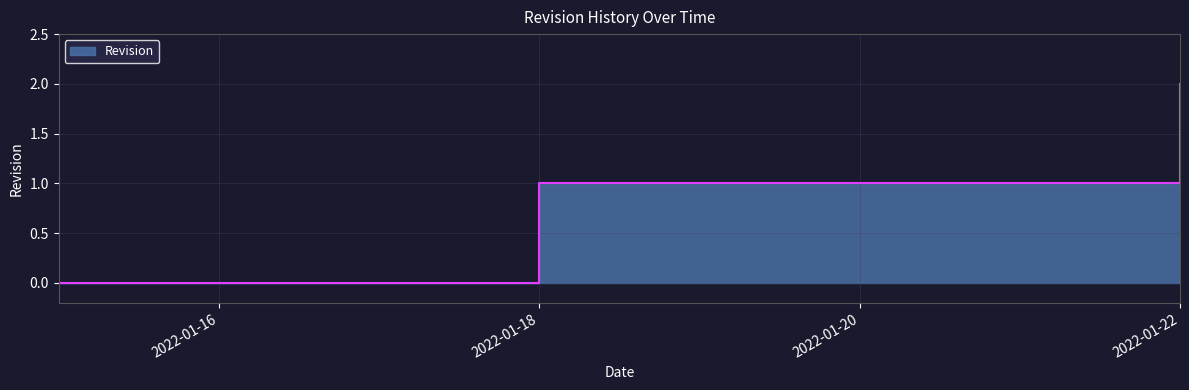

What is the value of the 3rd point from the left?

2